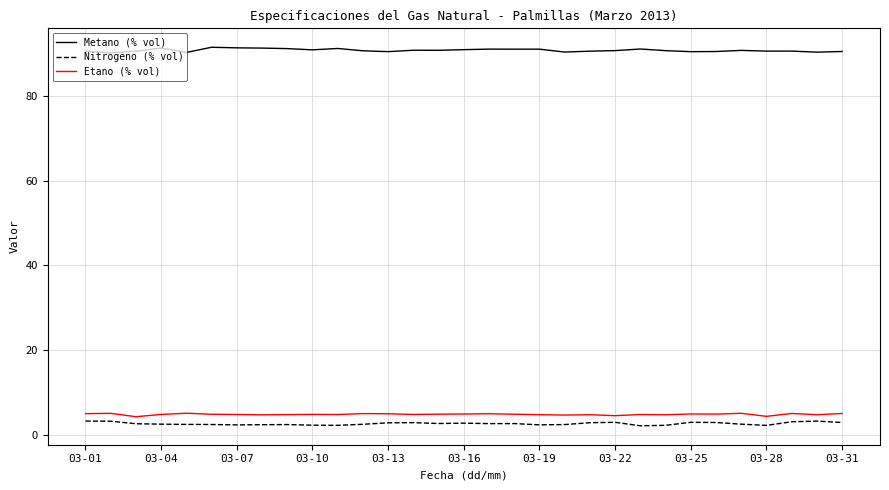

True or false: Metano (% vol) and Nitrogeno (% vol) intersect in this chart.

False